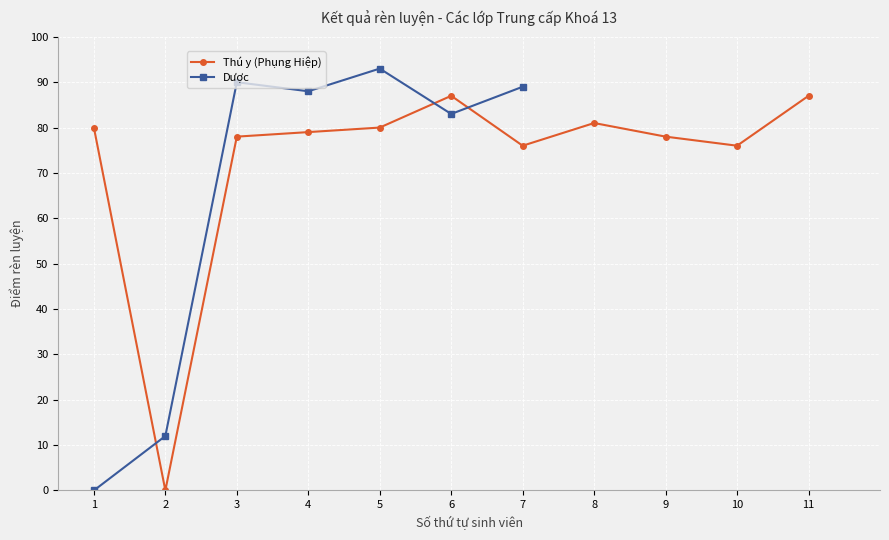

How many lines are shown in the chart?

2